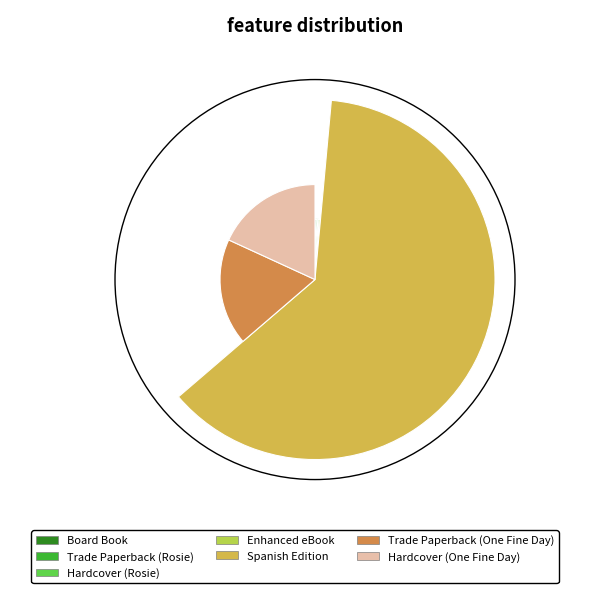

The Hardcover (One Fine Day) slice represents 18% of the pie. True or false?

True